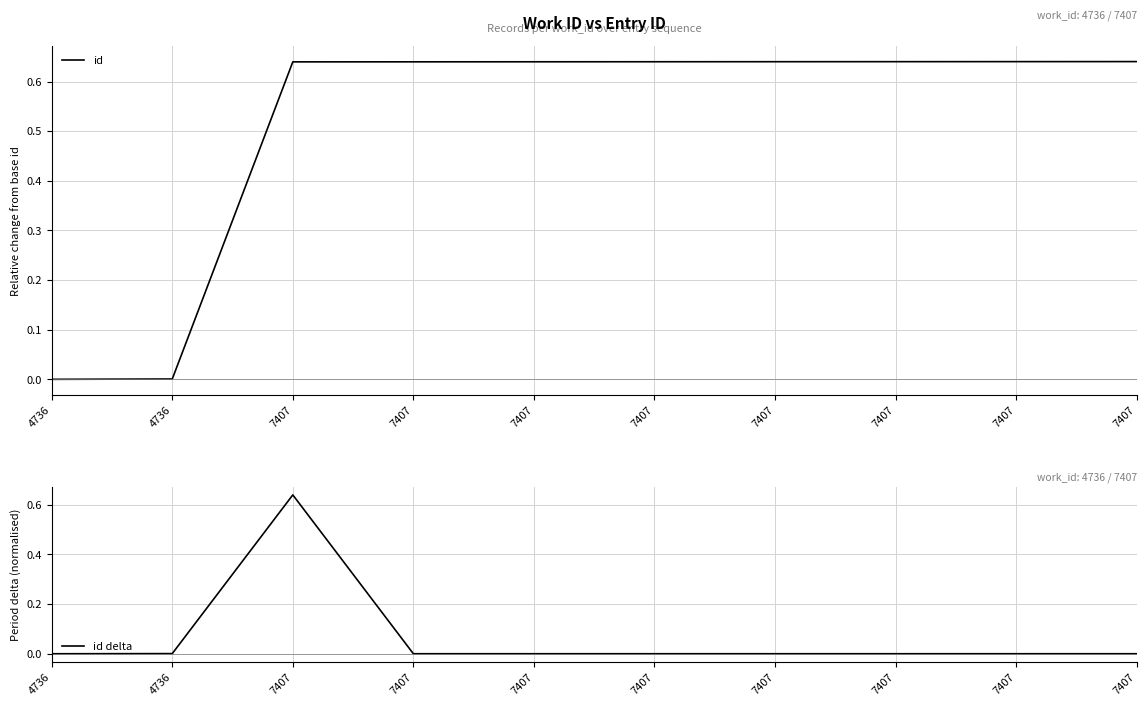

Reading left to right, extract all data points from this chart.

id: 4736=0.0	4736=0.0	7407=0.6	7407=0.6	7407=0.6	7407=0.6	7407=0.6	7407=0.6	7407=0.6	7407=0.6
id delta: 4736=0.0	4736=0.0	7407=0.6	7407=0.0	7407=0.0	7407=0.0	7407=0.0	7407=0.0	7407=0.0	7407=0.0